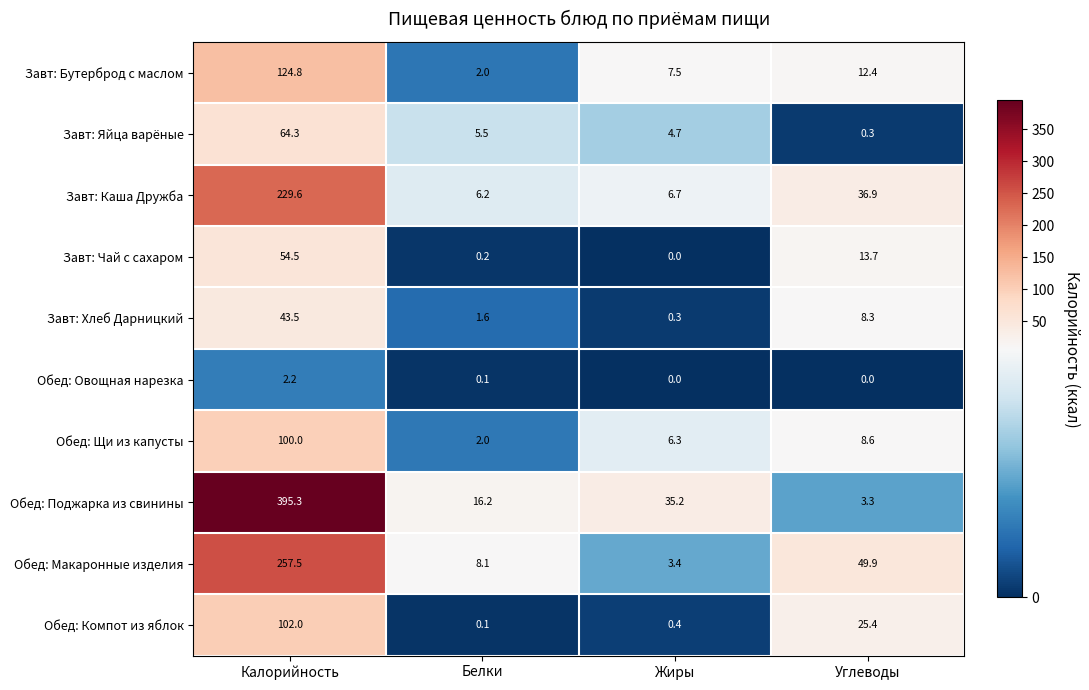

Where is Завт: Каша Дружба nearest to the value 117?

Углеводы